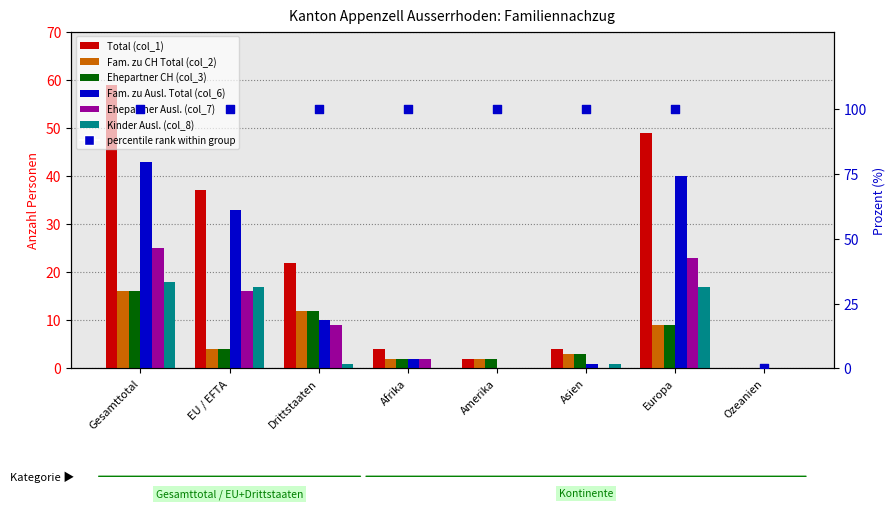

What is the total value across all series at Asien?

12